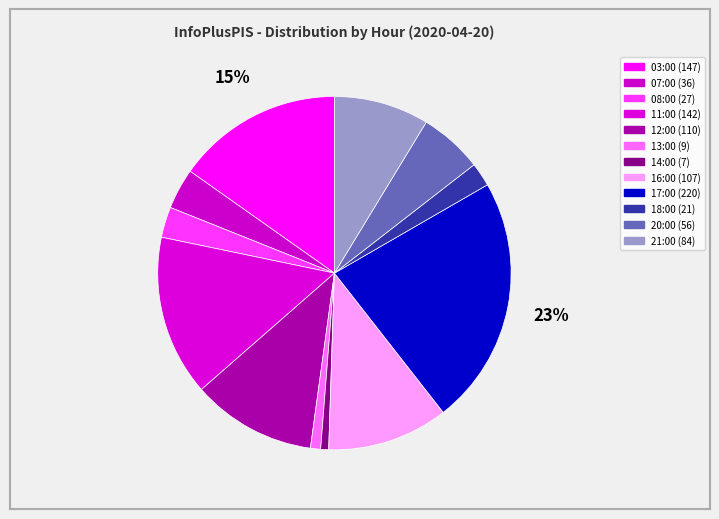

Count the number of slices in the pie.

12